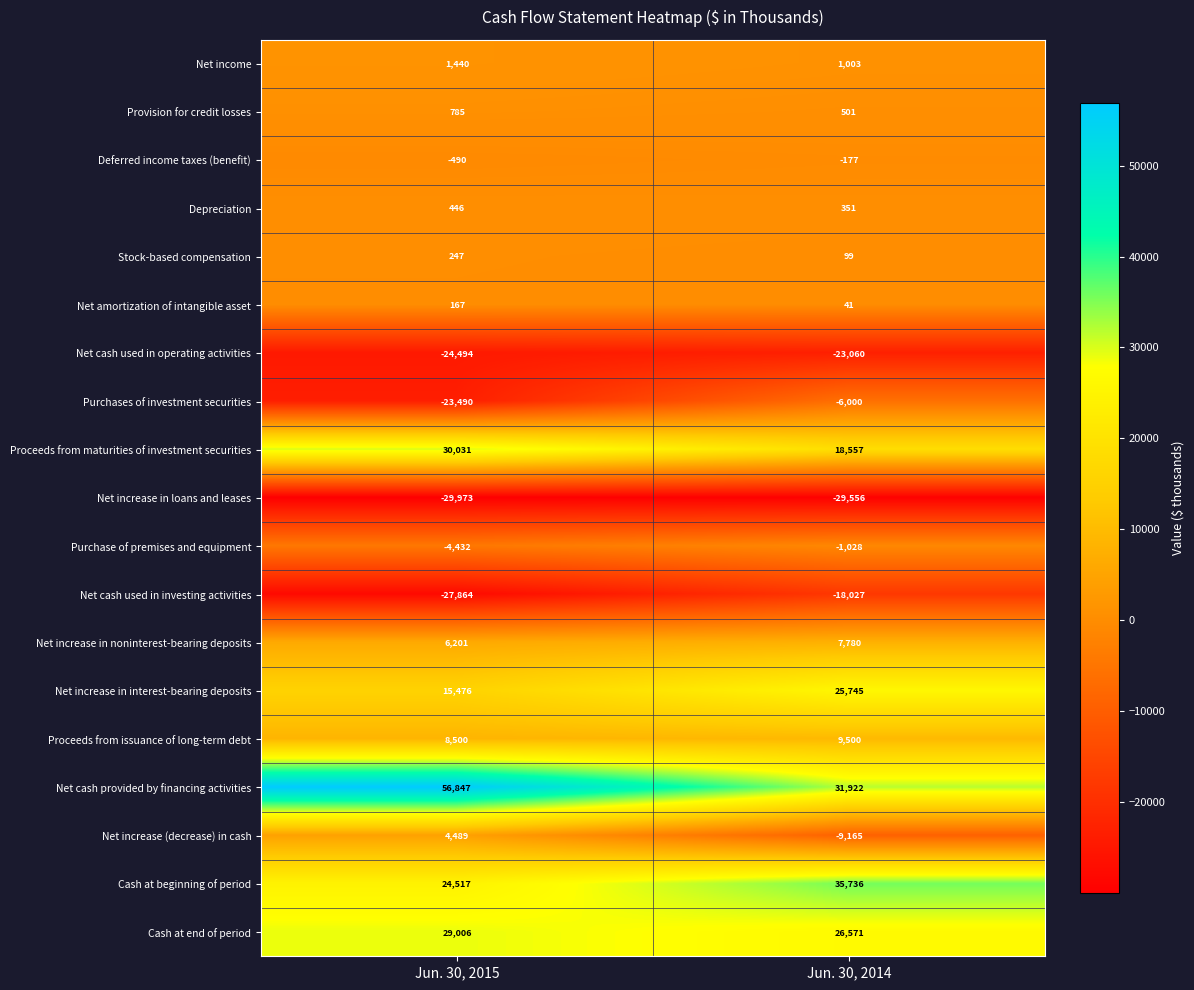

What is the sum of all Net income values?

2443